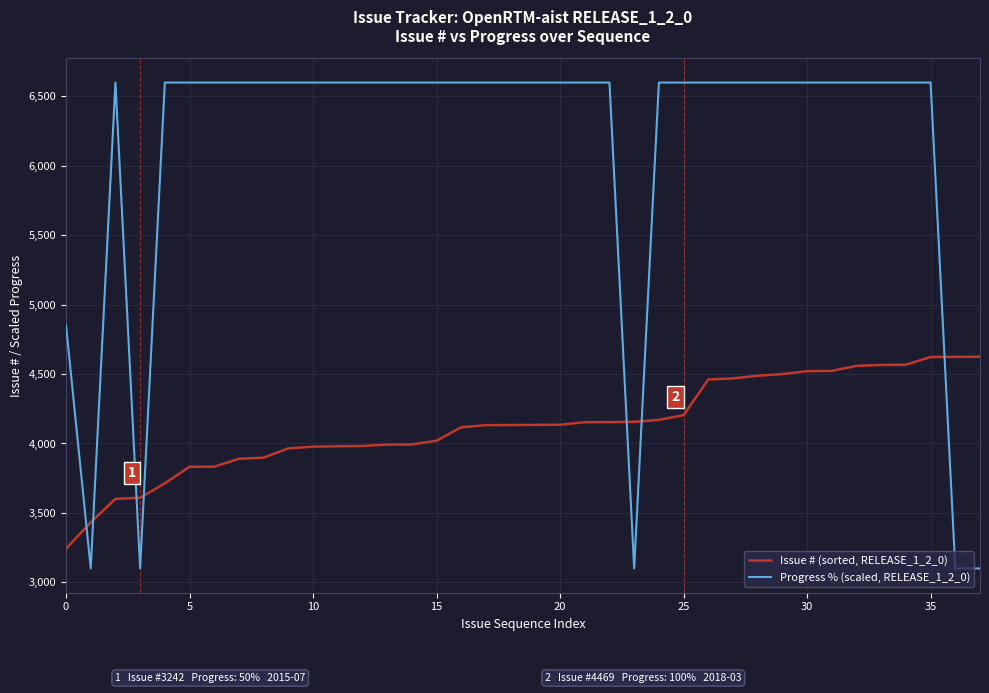

Which series ends up on top after the final intersection of Progress % (scaled, RELEASE_1_2_0) and Issue # (sorted, RELEASE_1_2_0)?

Issue # (sorted, RELEASE_1_2_0)